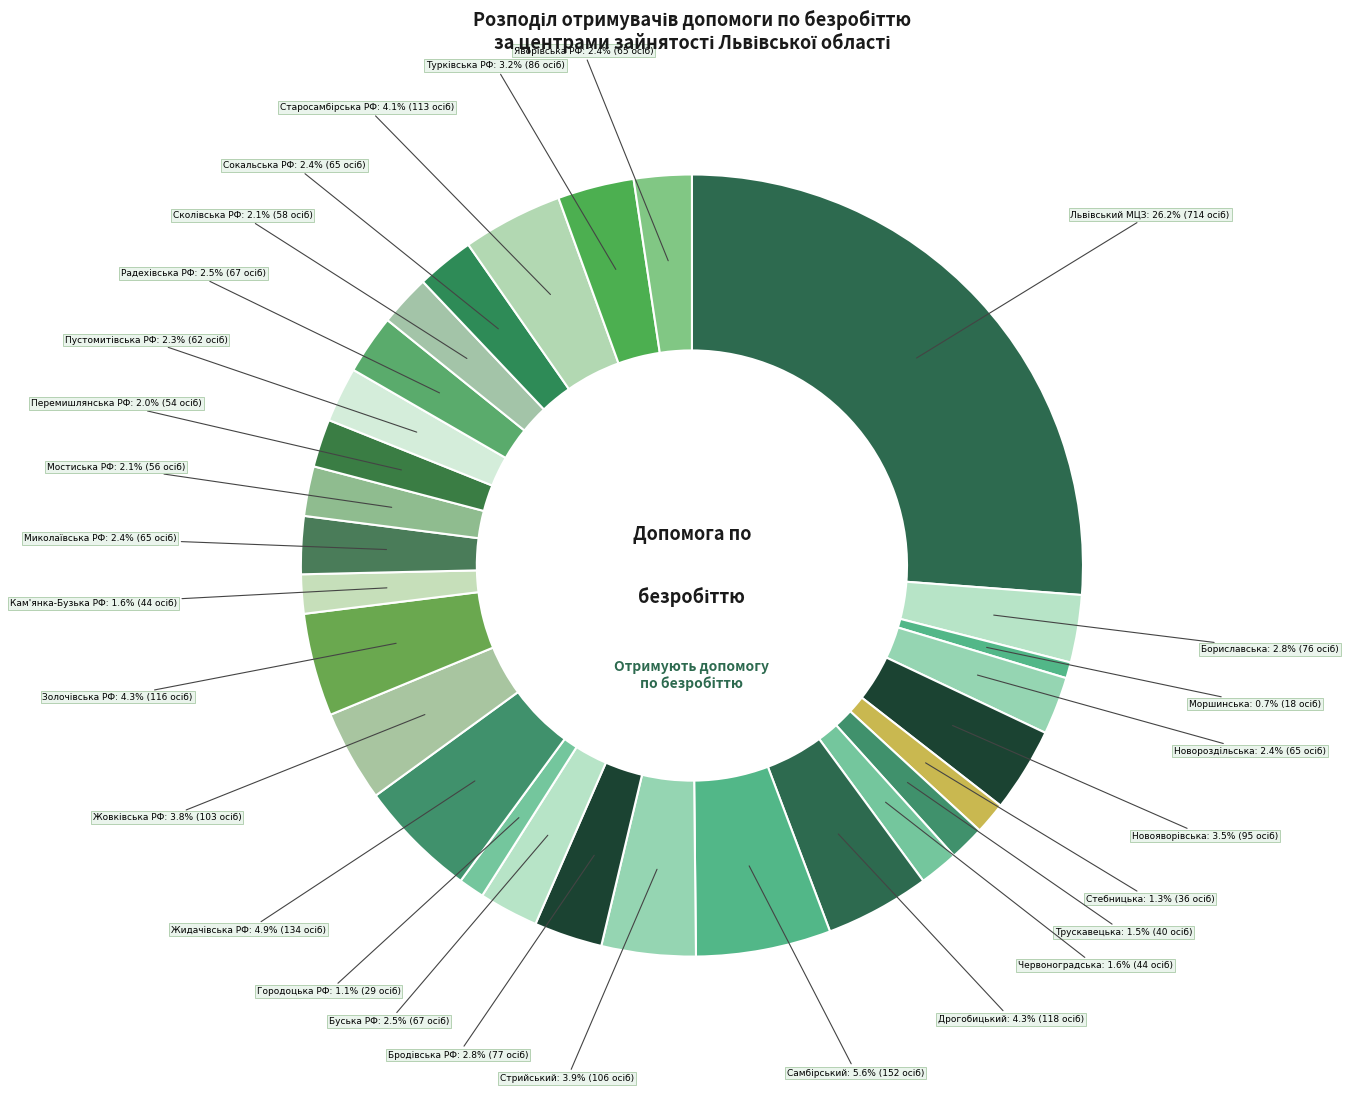

What is the largest slice in the pie chart?

Львівський МЦЗ